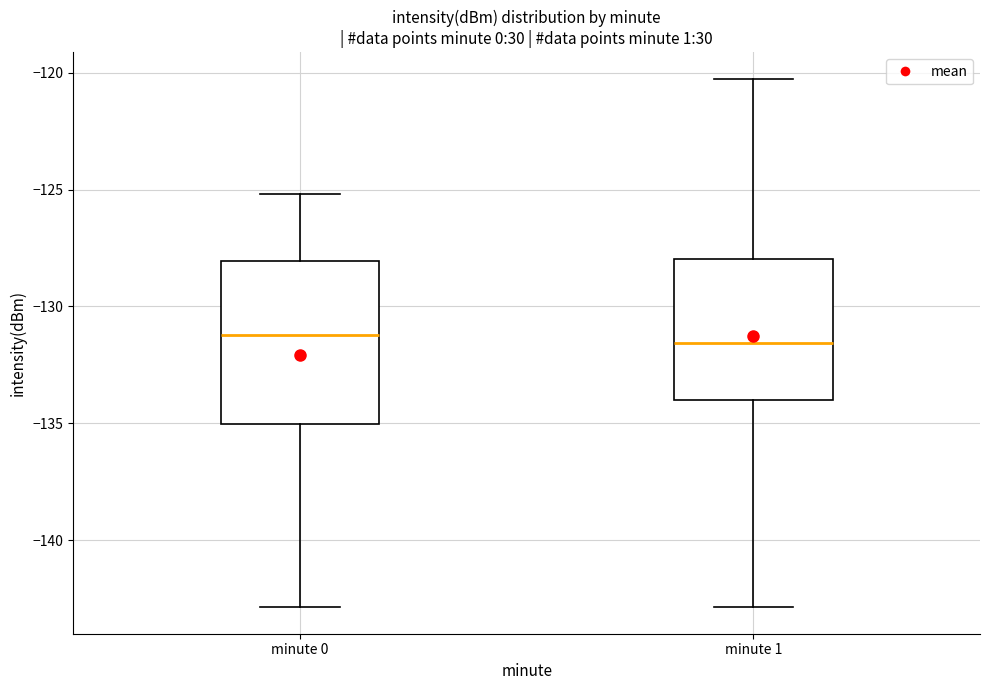

Reading left to right, transcribe this box plot: for each box, give where its median line is, the range the box spans, and where its two whiskers end, as read against the y-axis. The values are not printed on the chart, so give them approximately, as read against the axis.

minute 0: median -131.0, box -135.0 to -128.0, whiskers -143.0 to -125.0
minute 1: median -131.5, box -134.0 to -128.0, whiskers -143.0 to -120.5